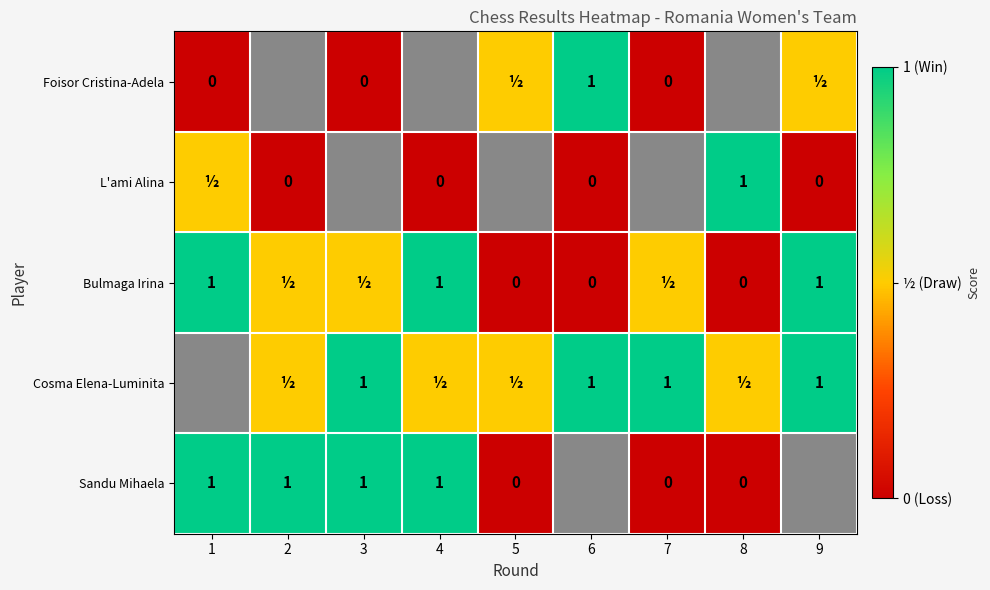

Is the value of Bulmaga Irina at 9 greater than the value of Sandu Mihaela at 8?

Yes